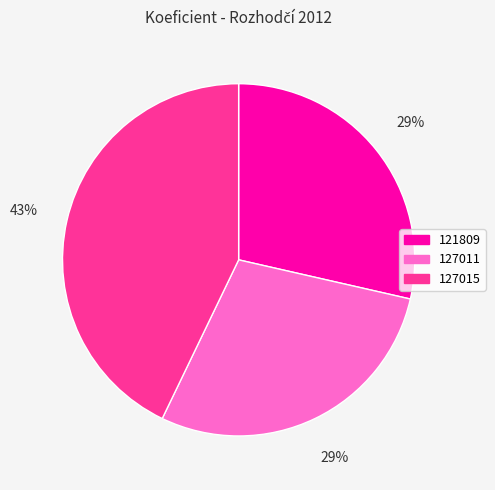

How many segments does this pie chart have?

3